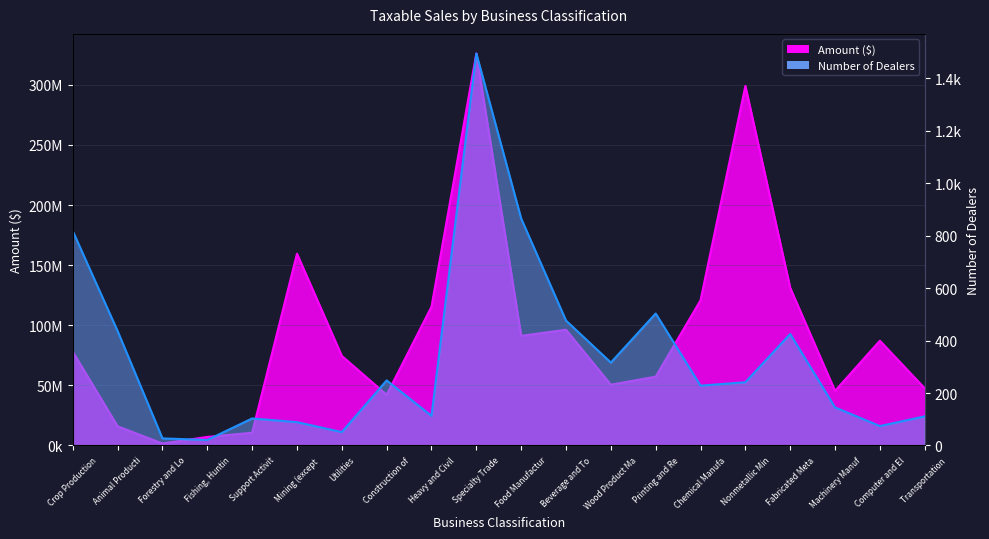

What is the average value of the Amount ($) series?

92877433